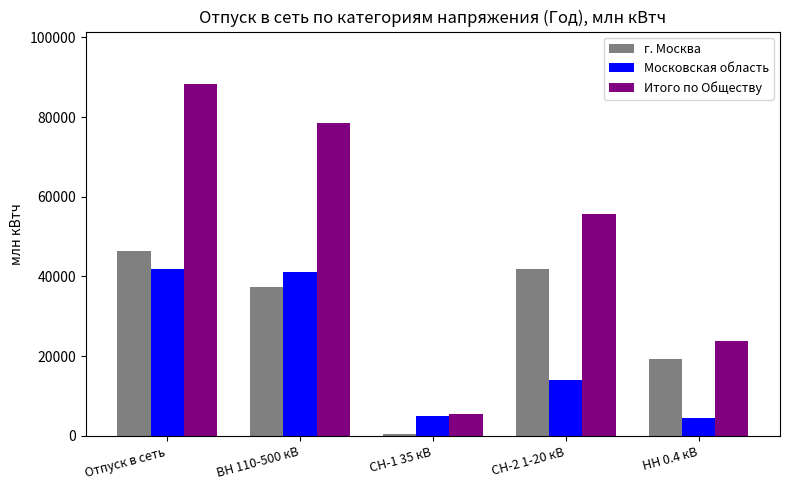

What is the difference between the maximum and minimum values in the Итого по Обществу series?

82846.5